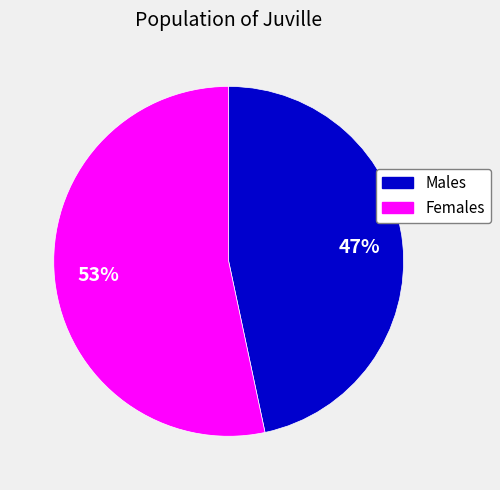

Is there a majority slice in this chart?

Yes